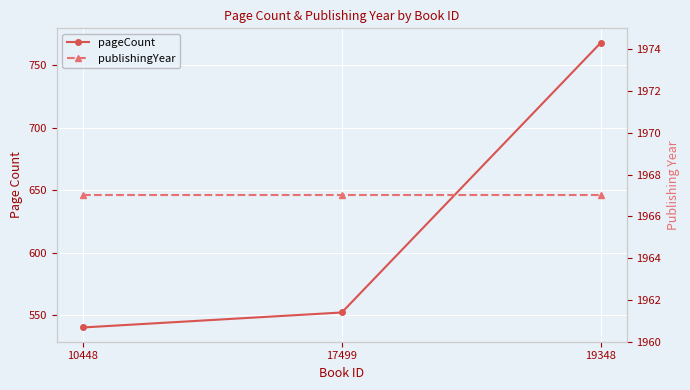

What is the sum of the pageCount values at 10448 and 17499?

1092